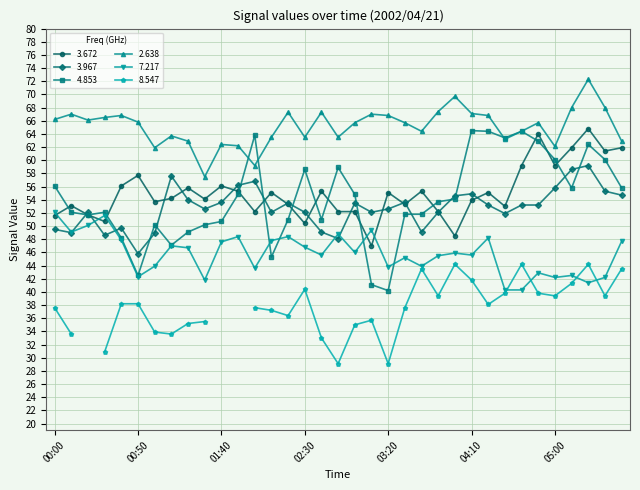

True or false: 7.217 and 2.638 intersect in this chart.

False